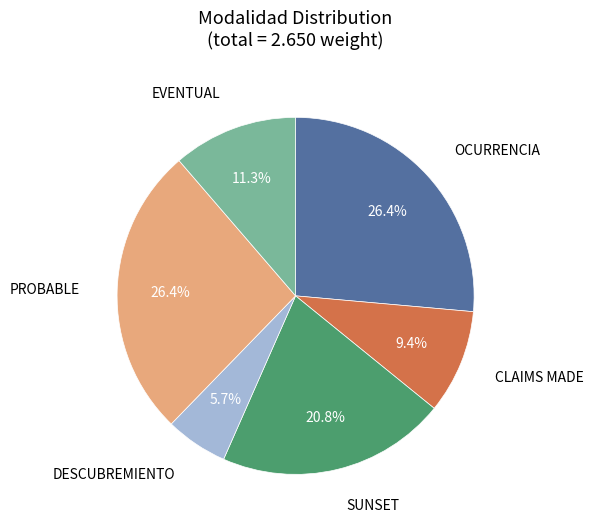

Which category has the smallest portion of the pie?

DESCUBREMIENTO